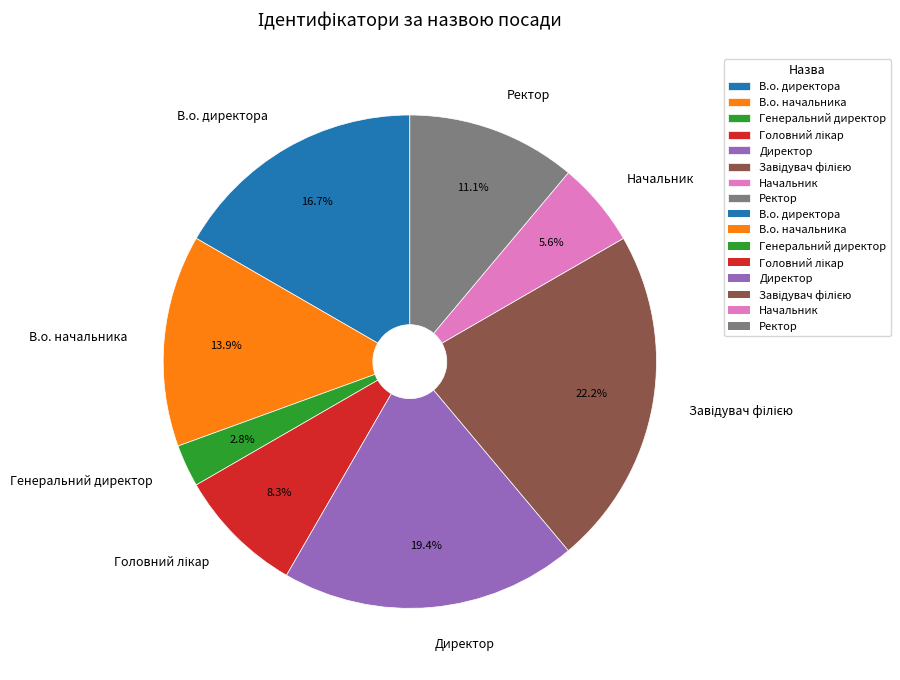

Is there a majority slice in this chart?

No